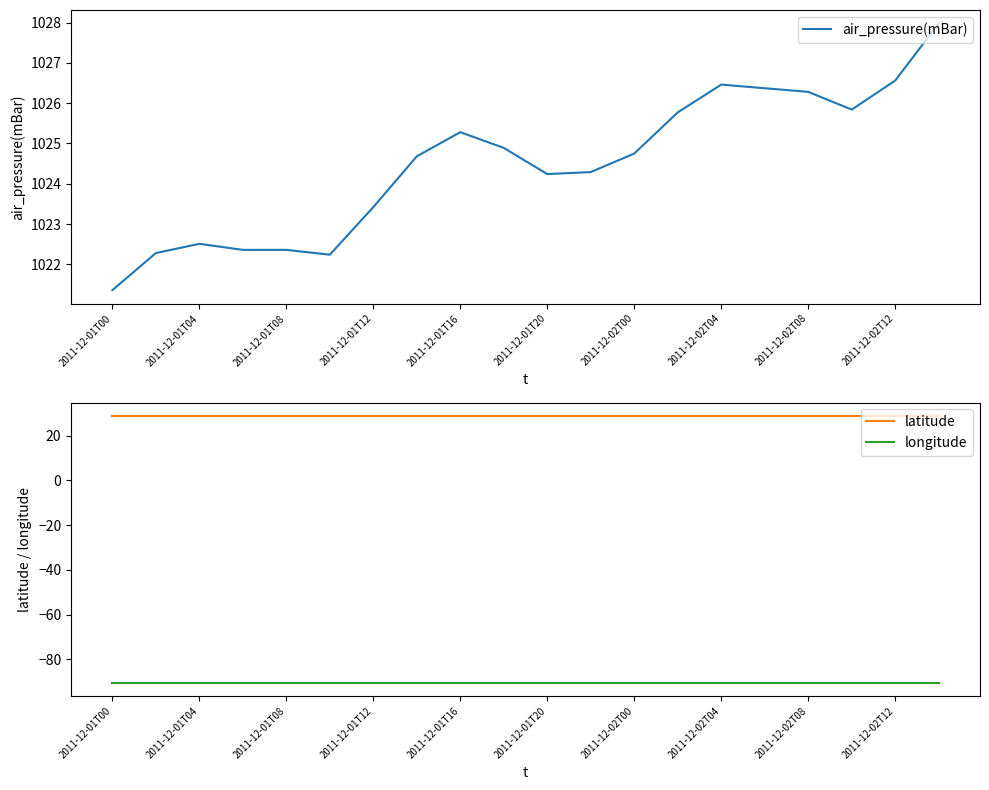

Does the chart have visible grid lines?

No